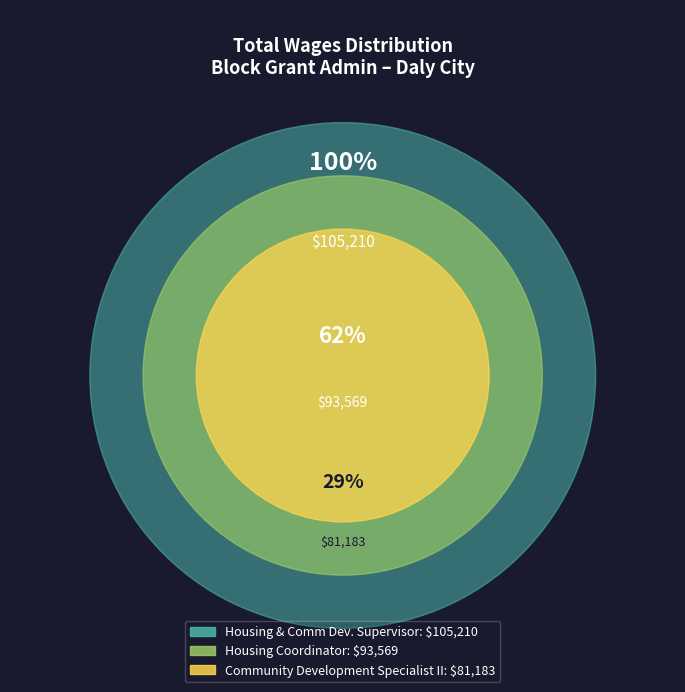

Count the number of slices in the pie.

3